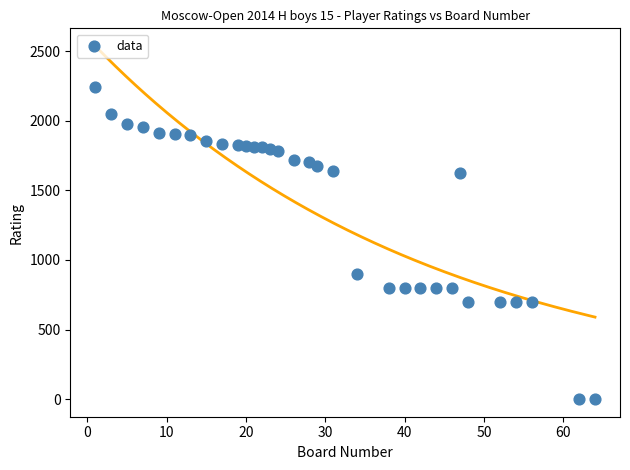

What is the range of X values (max minus min)?

63